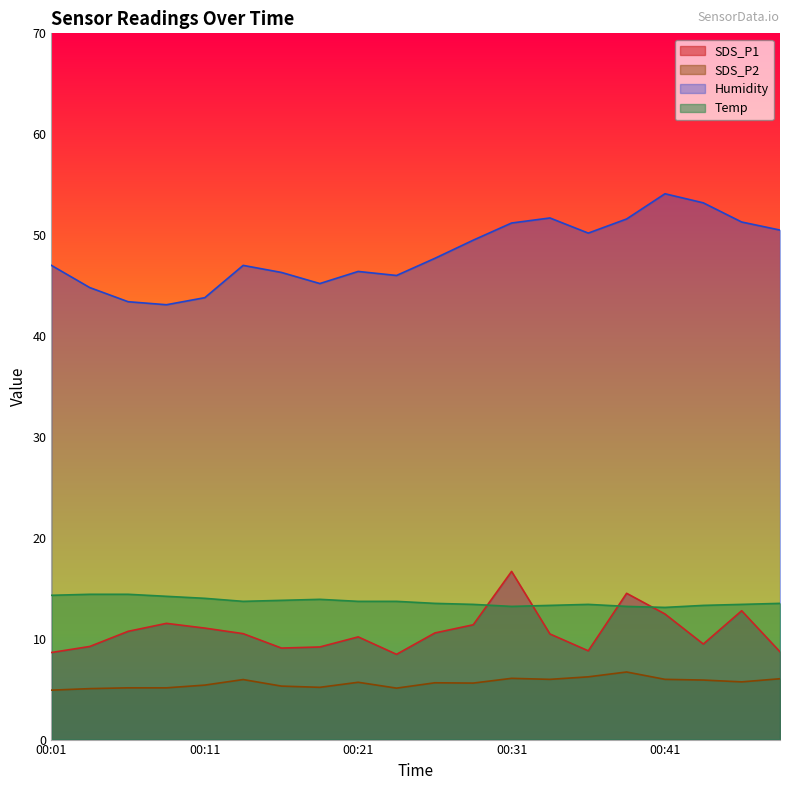

What is the value of the Humidity point at the 9th from the left?

46.4